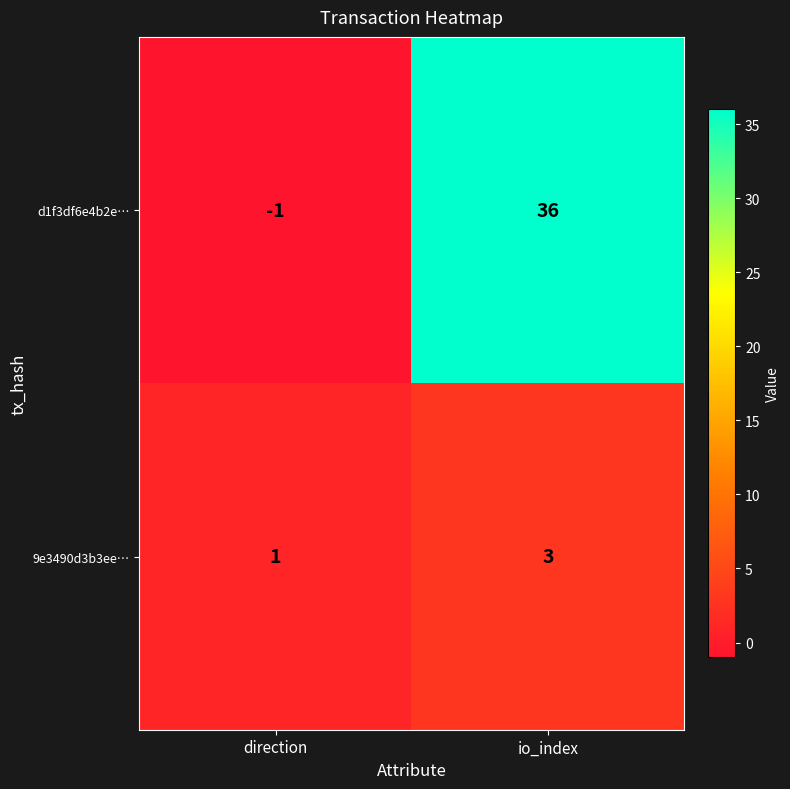

What is the total value across all series at io_index?

39